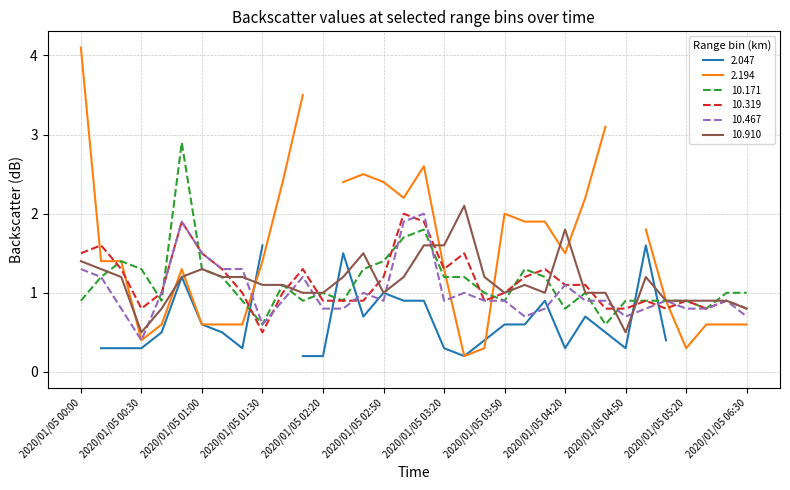

The value of 10.171 at 2020/01/05 05:20 is 1.4. True or false?

False